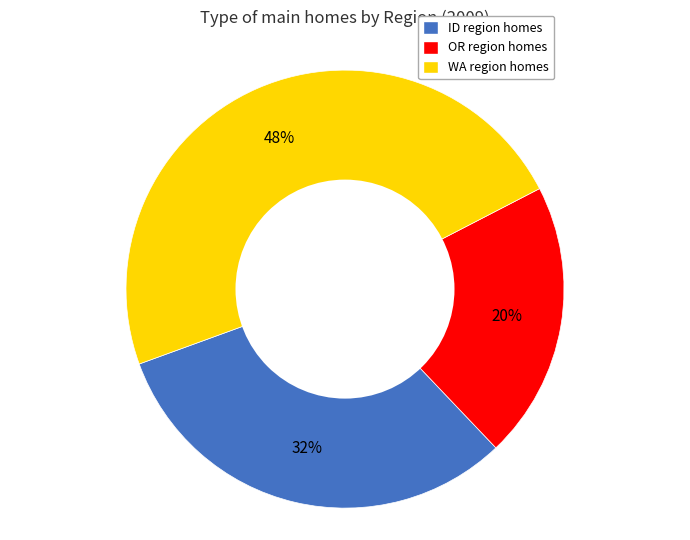

Is the sum of OR and WA greater than half?

Yes